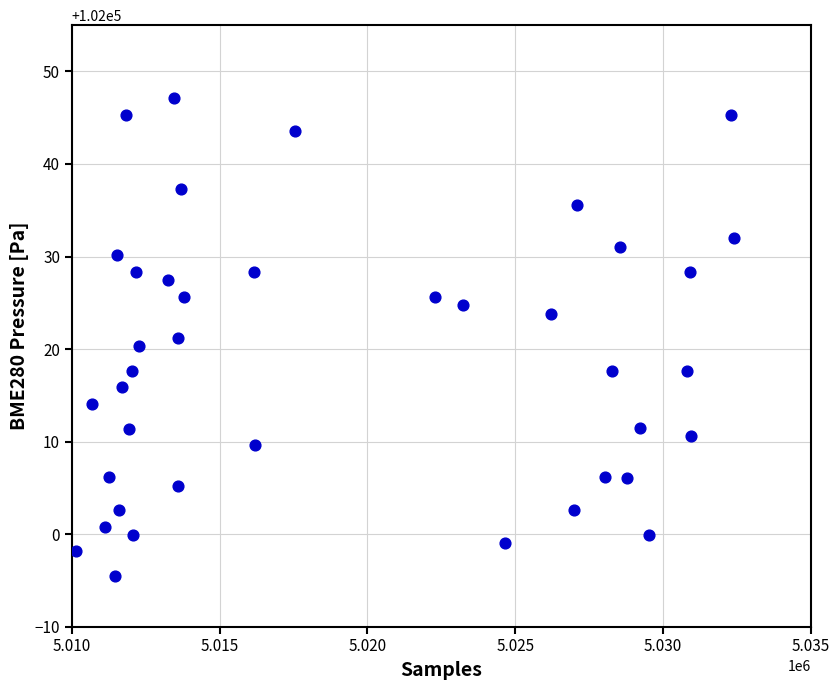

What is the range of X values (max minus min)?

22272.0